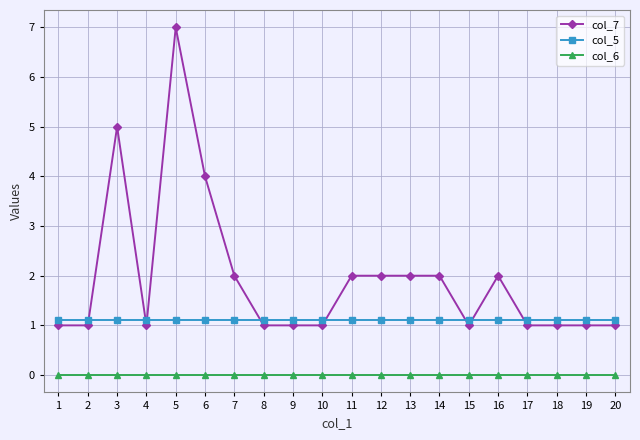

Rank the series at 4 from lowest to highest value.

col_6, col_7, col_5